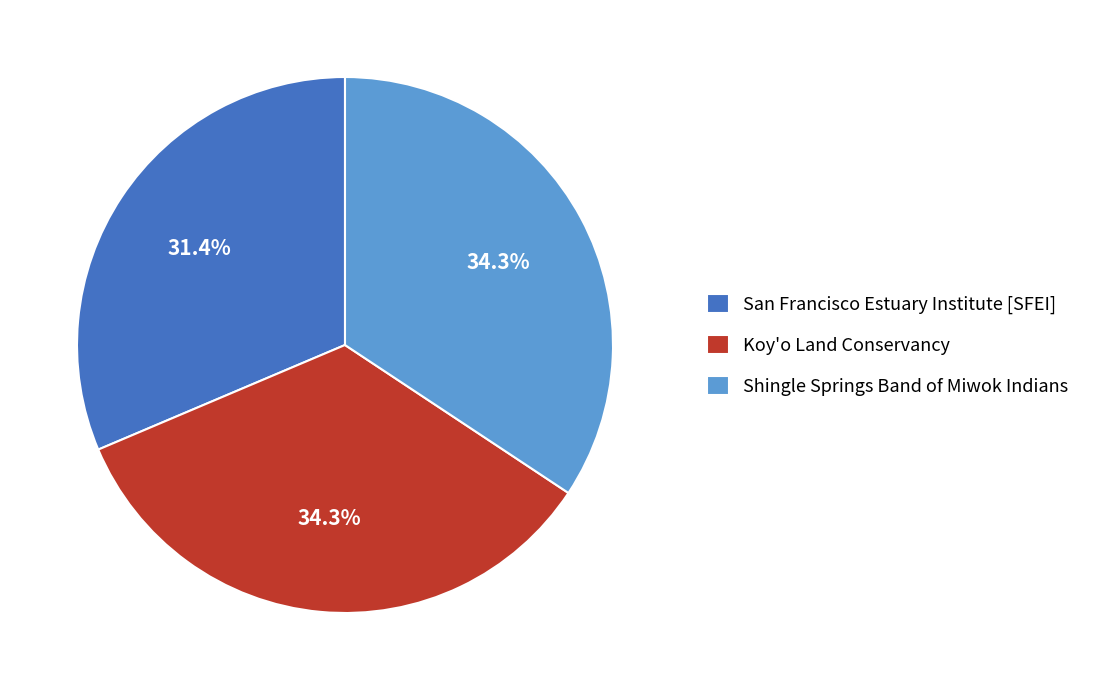

Does any single category account for the majority?

No